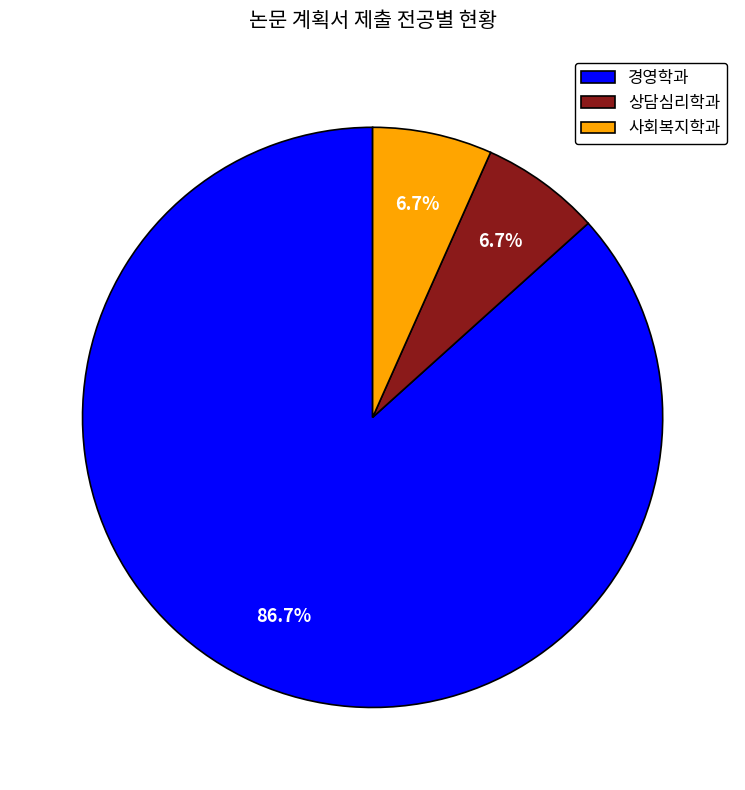

Is it true that 상담심리학과 is 7% of the pie?

True